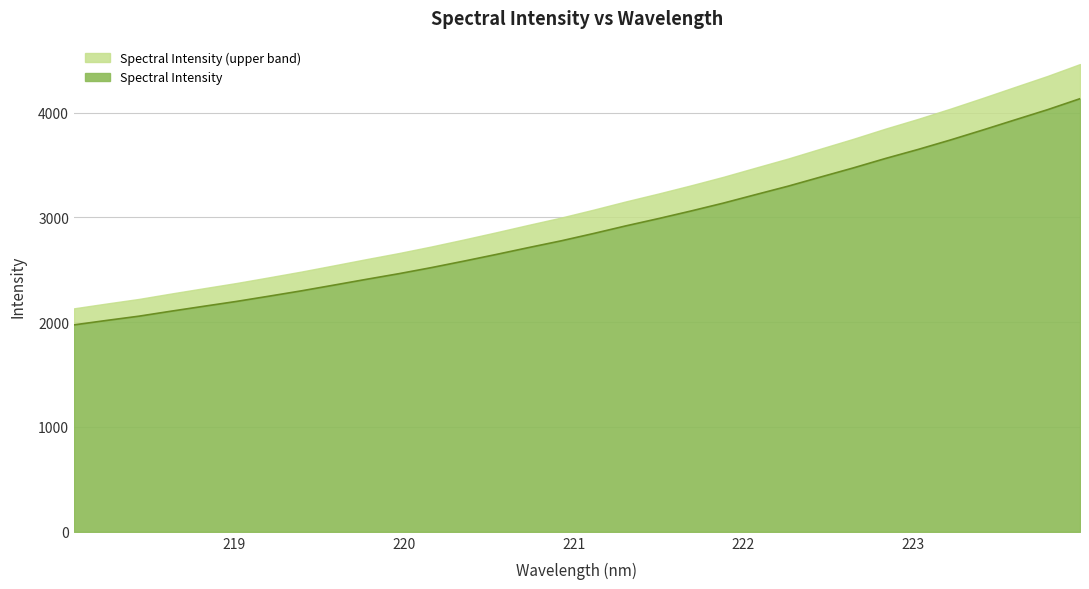

What is the difference between the second highest and minimum values?

2053.2